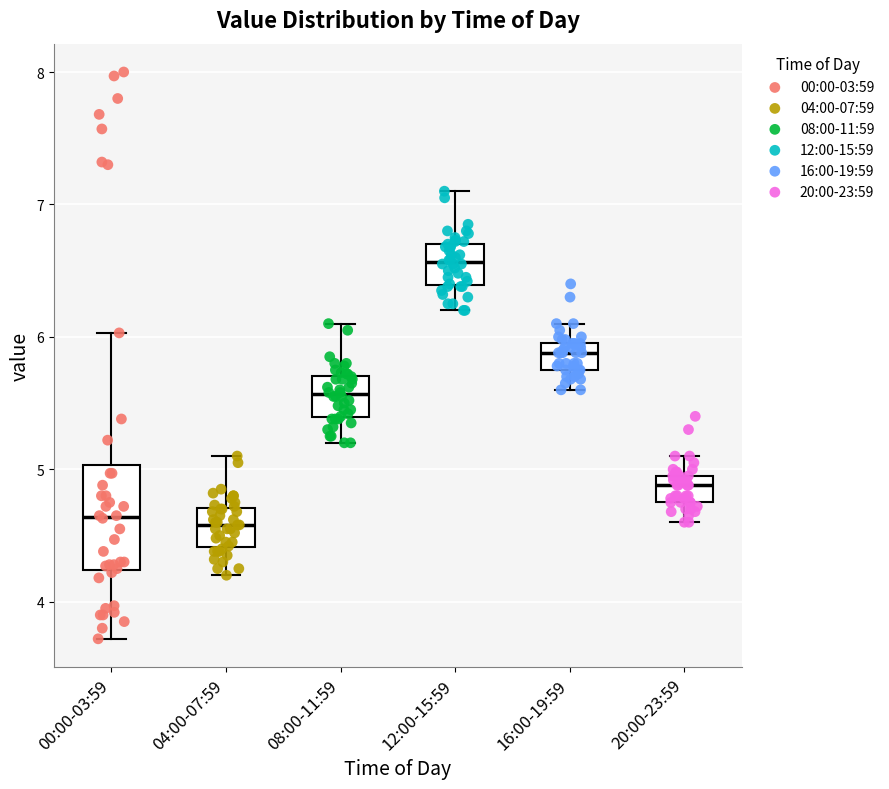

Reading left to right, read every box against the y-axis: the position of its median line, the range the box covers, and the ends of its whiskers. The values are not printed on the chart, so give them approximately, as read against the axis.

00:00-03:59: median 4.6, box 4.2 to 5.0, whiskers 3.7 to 6.0
04:00-07:59: median 4.6, box 4.4 to 4.7, whiskers 4.2 to 5.1
08:00-11:59: median 5.6, box 5.4 to 5.7, whiskers 5.2 to 6.1
12:00-15:59: median 6.6, box 6.4 to 6.7, whiskers 6.2 to 7.1
16:00-19:59: median 5.9, box 5.8 to 6.0, whiskers 5.6 to 6.1
20:00-23:59: median 4.9, box 4.8 to 5.0, whiskers 4.6 to 5.1